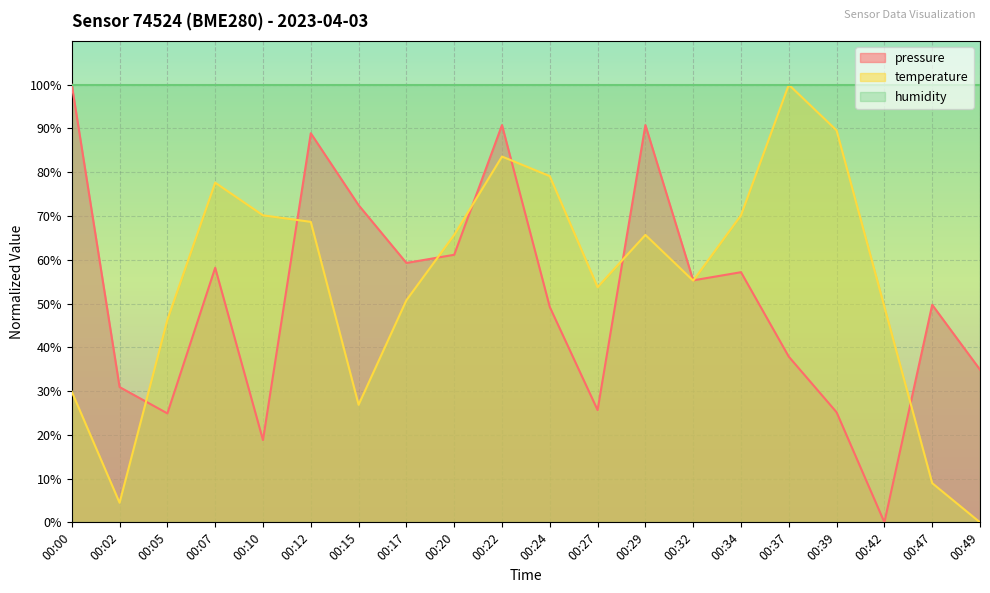

What is the value of the pressure point at the 7th from the left?

72.5